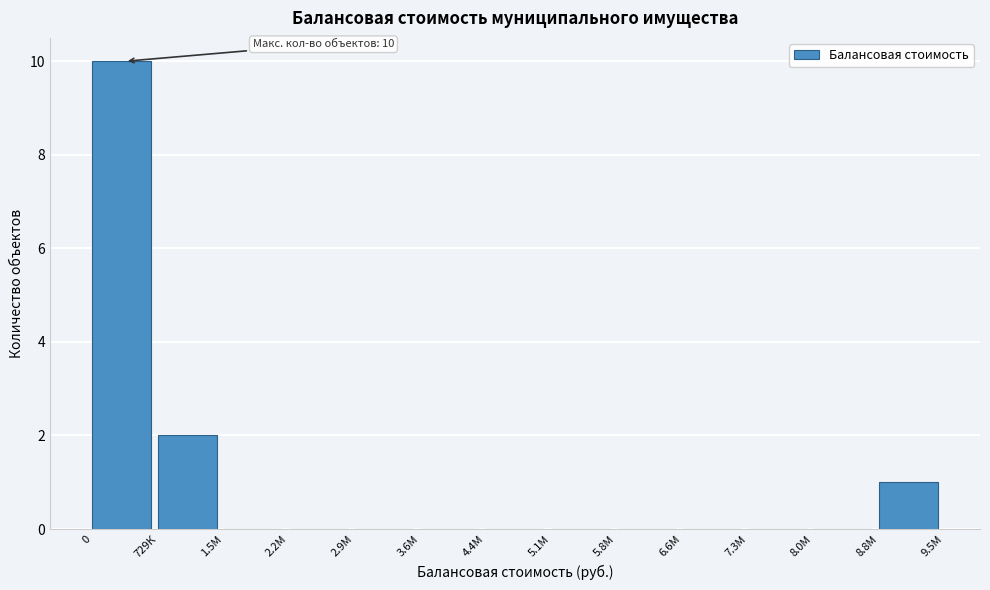

Reading left to right, extract all data points from this chart.

0=10	729К=2	1.5М=0	2.2М=0	2.9М=0	3.6М=0	4.4М=0	5.1М=0	5.8М=0	6.6М=0	7.3М=0	8.0М=0	8.8М=1